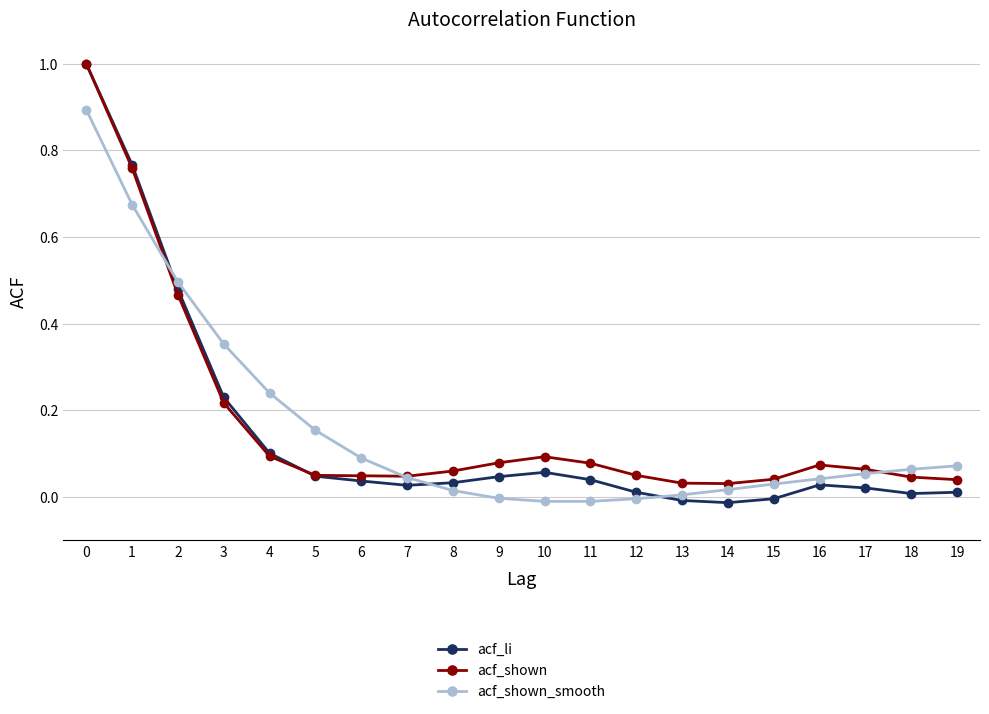

The acf_li series shows -0.0 at 14. True or false?

True